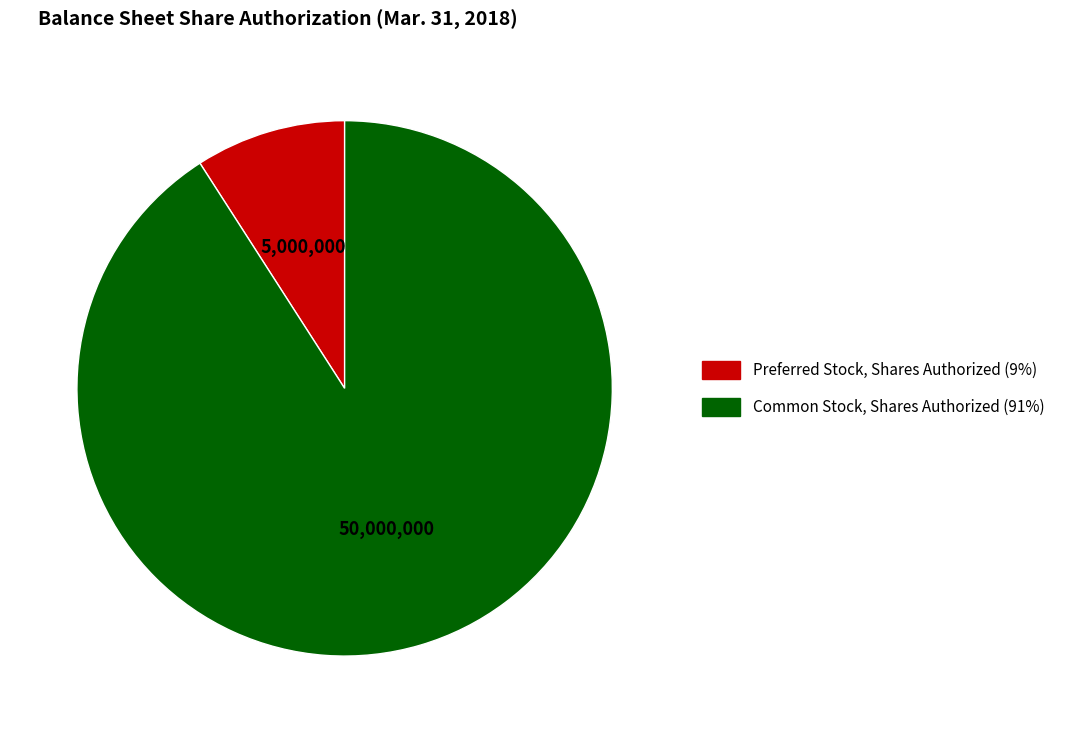

What is the smallest slice in the pie chart?

Preferred Stock, Shares Authorized